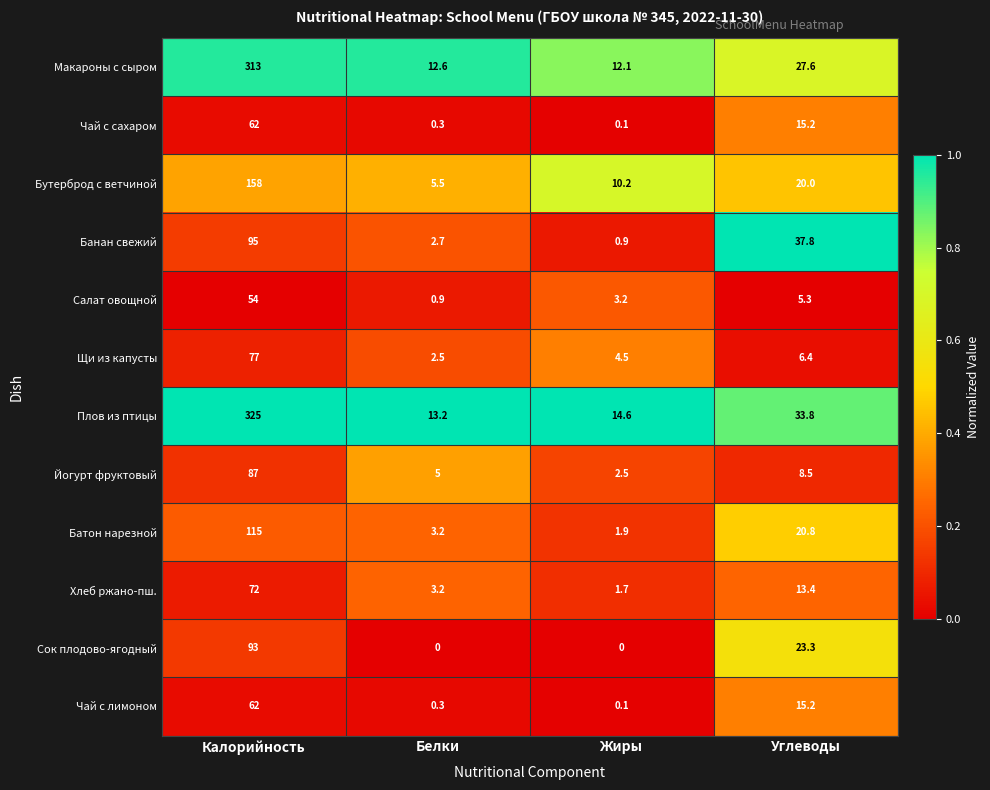

At which category is the sum across all series the highest?

Калорийность